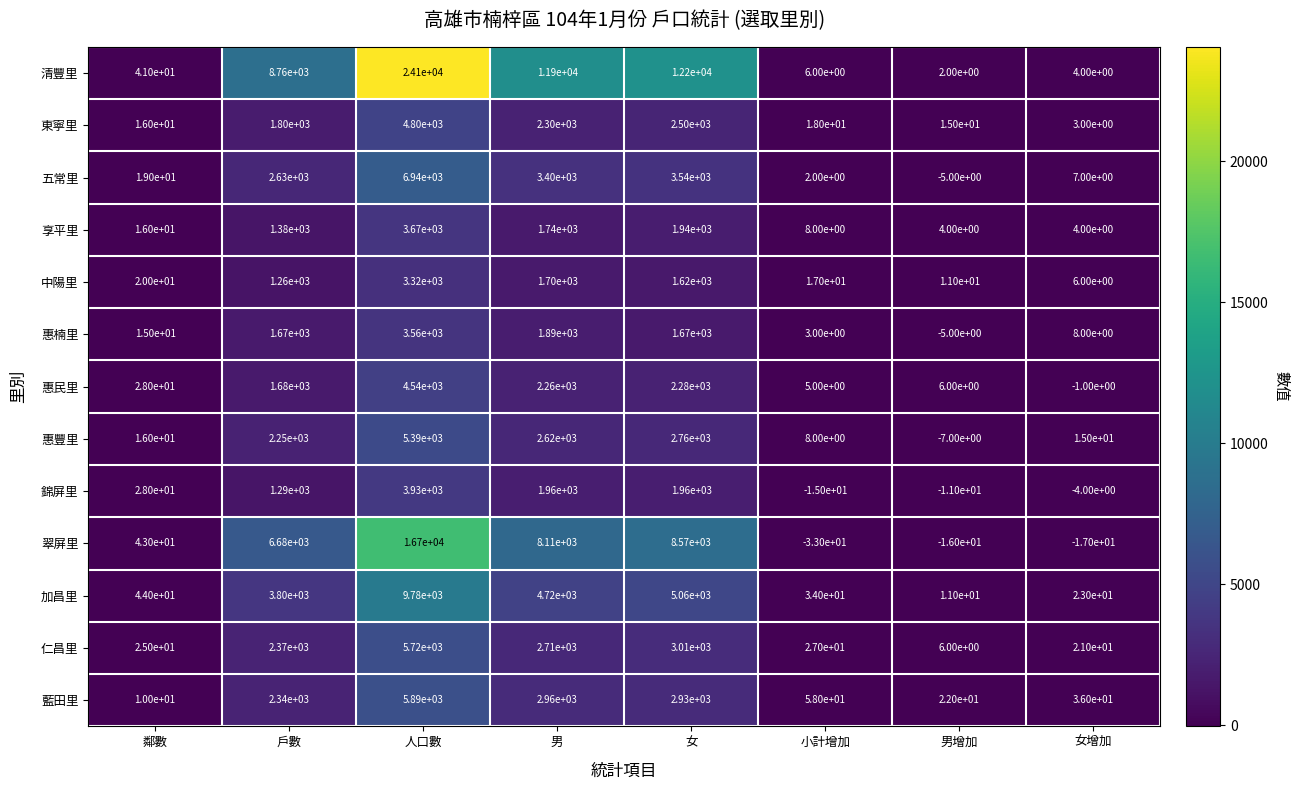

True or false: 五常里 has a value of 1711 at 人口數.

False